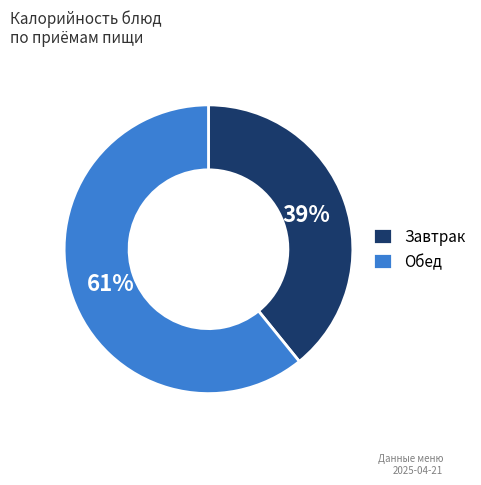

To the nearest percent, what is the difference between the largest and smallest slice percentages?

22%